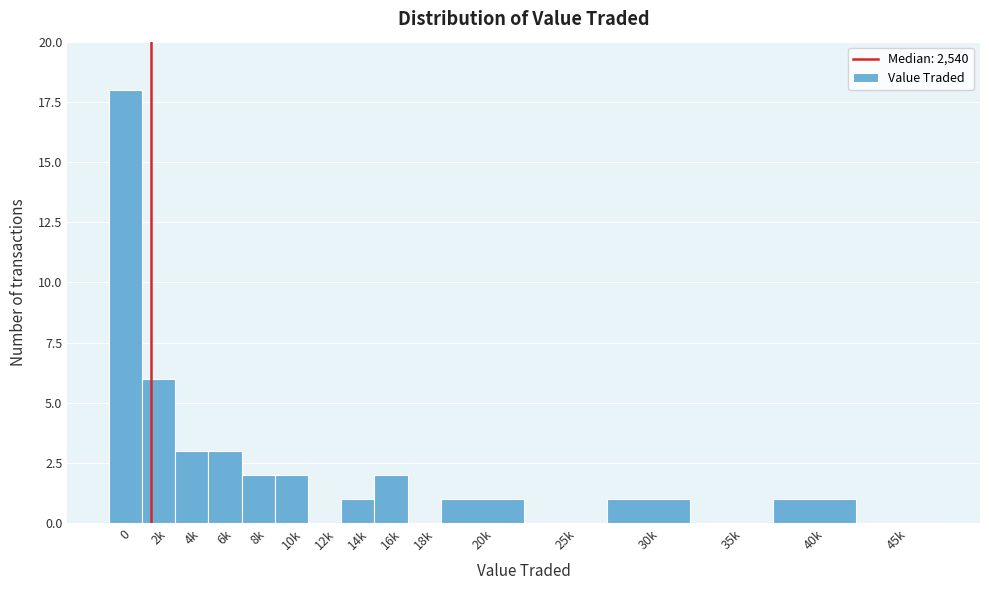

Reading left to right, list all the values displayed in this chart.

0=18	2k=6	4k=3	6k=3	8k=2	10k=2	12k=0	14k=1	16k=2	18k=0	20k=1	25k=0	30k=1	35k=0	40k=1	45k=0